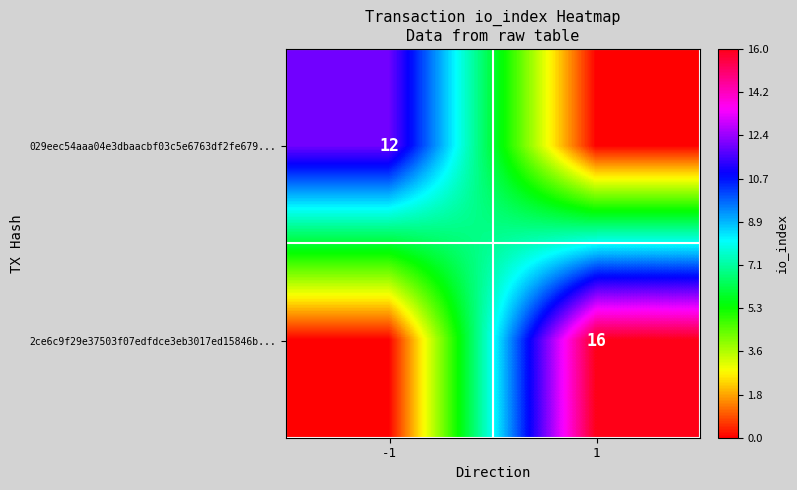

The value of 2ce6c9f29e37503f07edfdce3eb3017ed15846b... at 1 is 16. True or false?

True